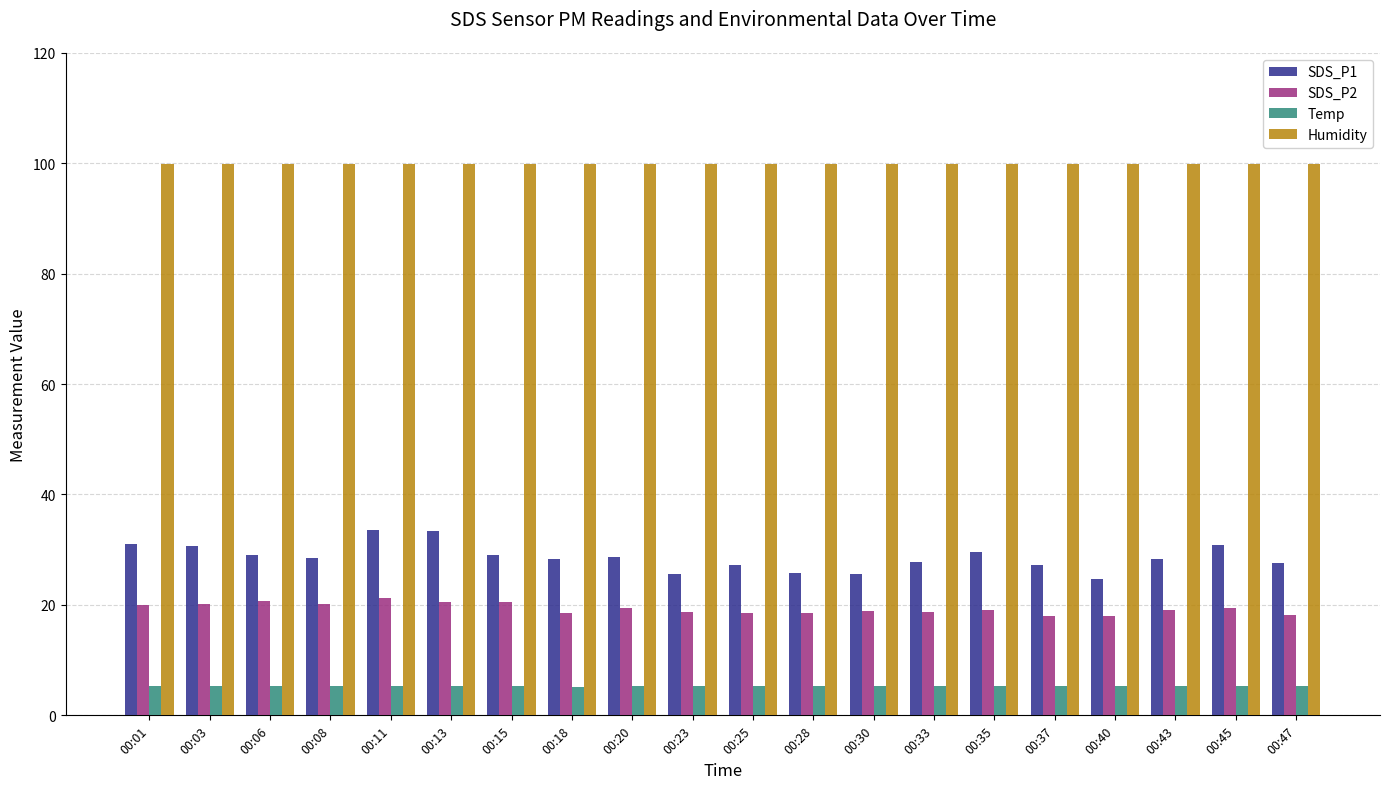

True or false: SDS_P1 has a value of 56.0 at 00:11.

False